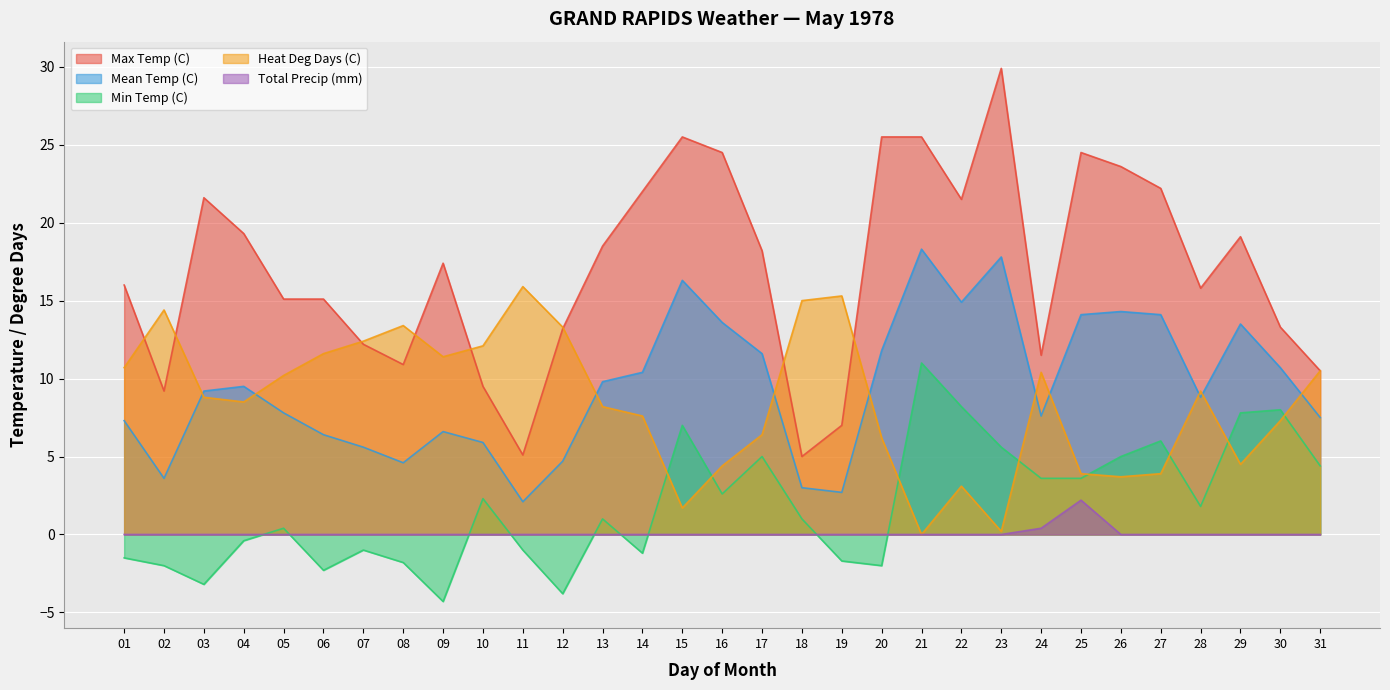

Where is the first local minimum for Mean Temp (C)?

02